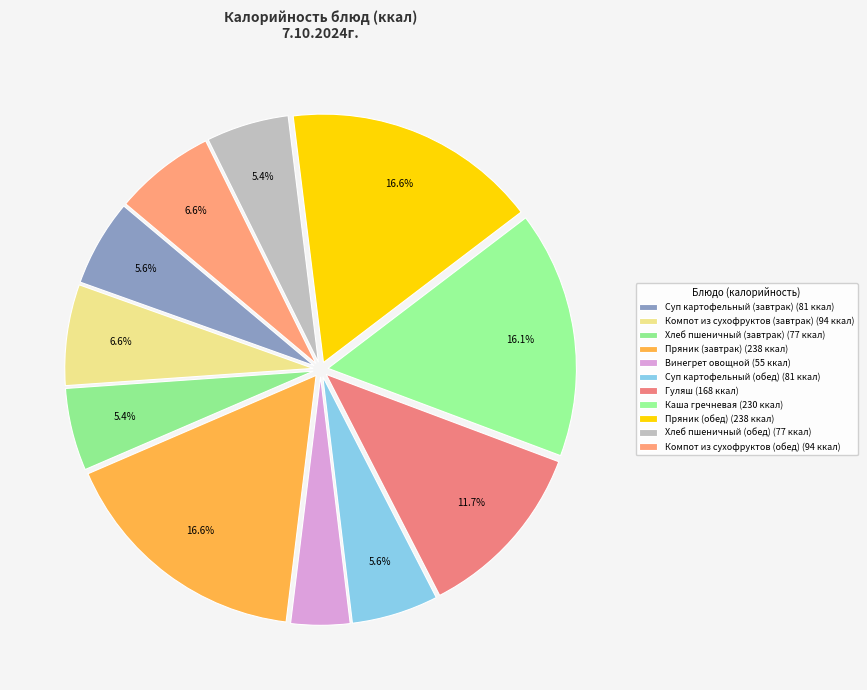

Rank the categories by value from highest to lowest.

Пряник (завтрак), Пряник (обед), Каша гречневая, Гуляш, Компот из сухофруктов (завтрак), Компот из сухофруктов (обед), Суп картофельный (завтрак), Суп картофельный (обед), Хлеб пшеничный (завтрак), Хлеб пшеничный (обед), Винегрет овощной